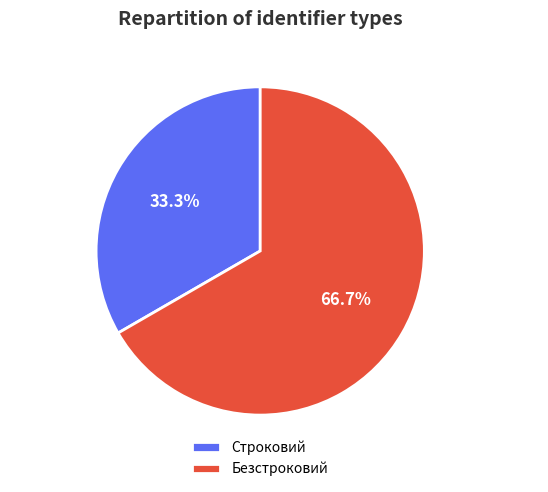

True or false: Строковий accounts for 33% of the total.

True